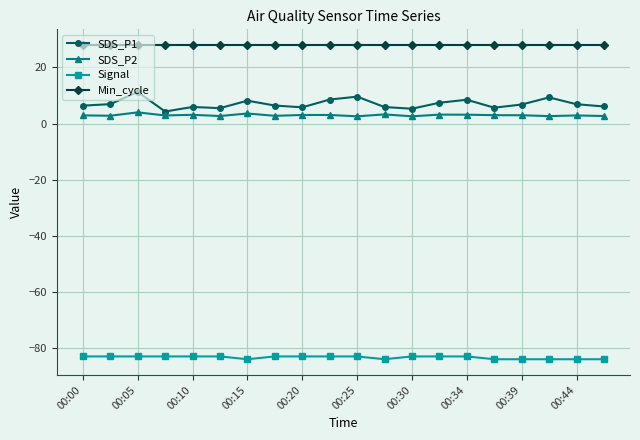

Which series has the largest range (max minus min)?

SDS_P1